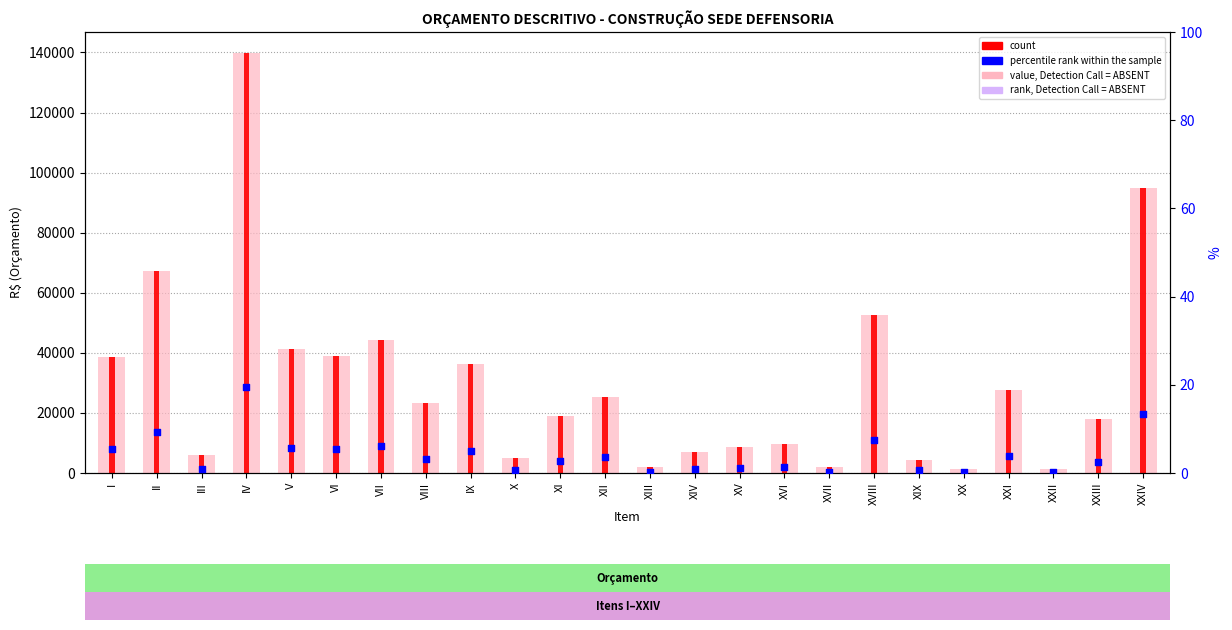

Which series has the largest Y range (max minus min)?

Total (R$)